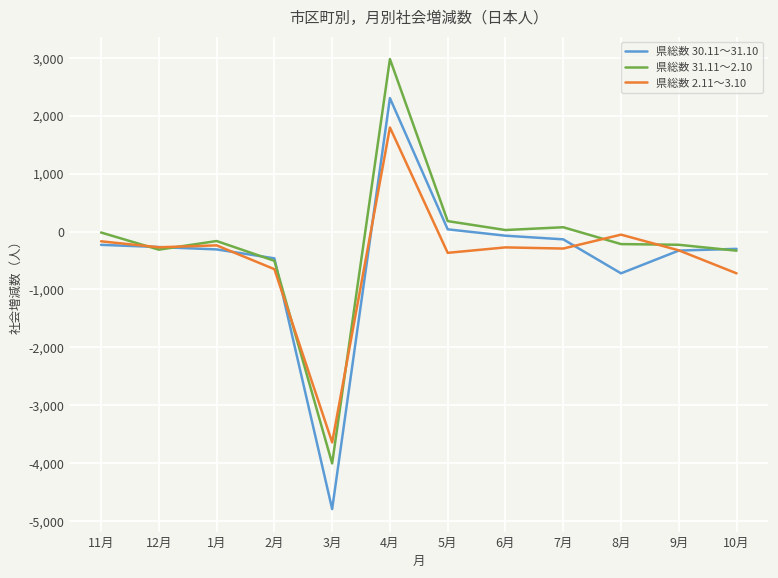

What is the total value across all series at 9月?

-883